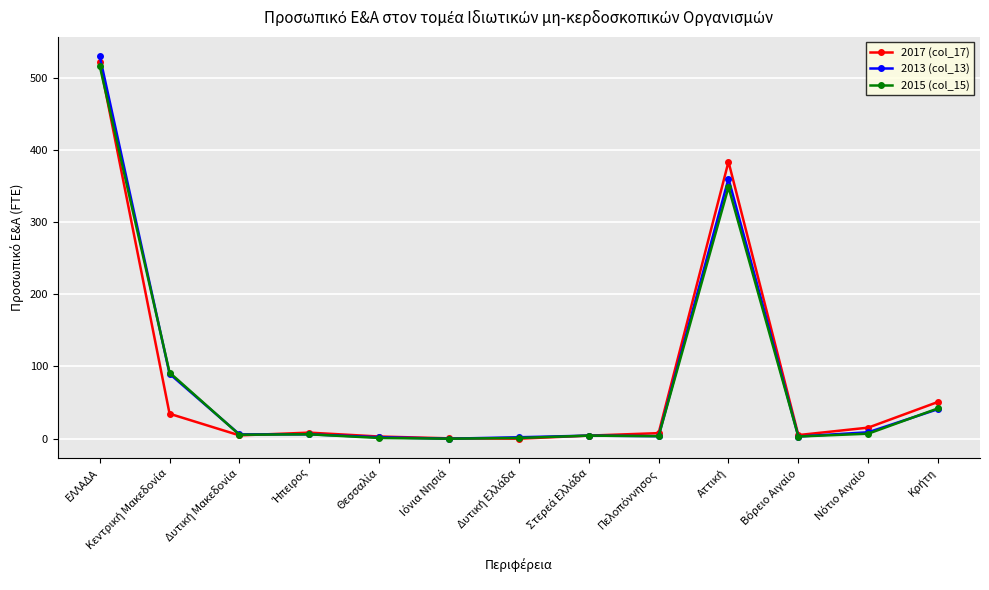

At which category is the sum across all series the highest?

ΕΛΛΑΔΑ